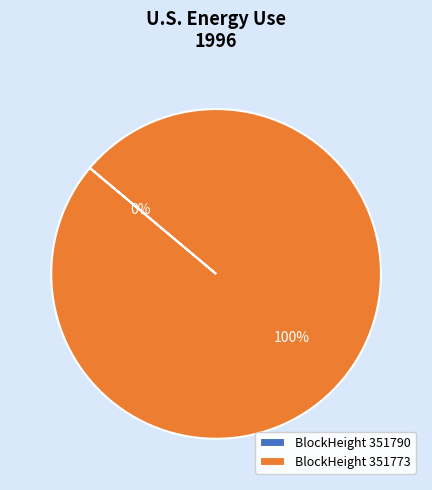

What is the change in value from 351790 to 351773?

+58488